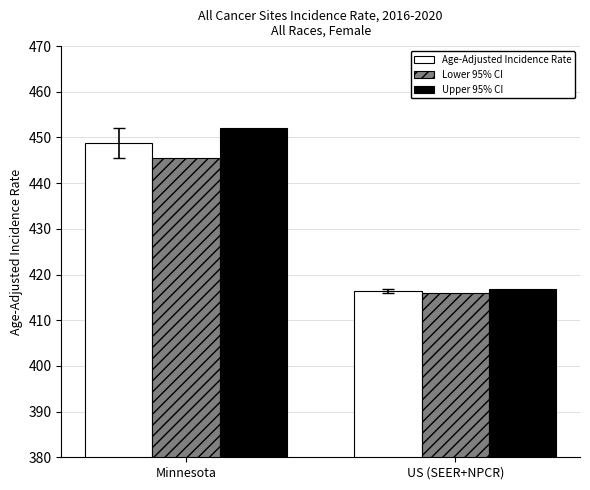

Which series has the largest range (max minus min)?

Upper 95% CI